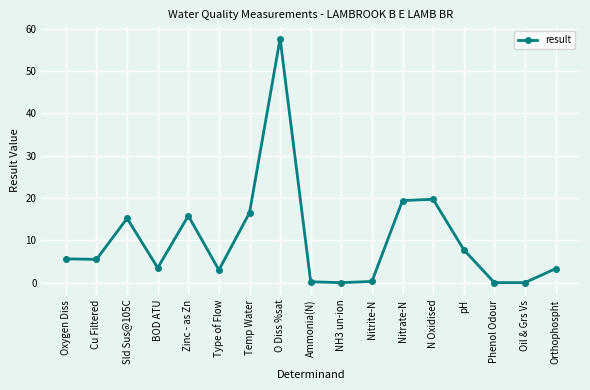

What value does the data have at Sld Sus@105C?

15.2